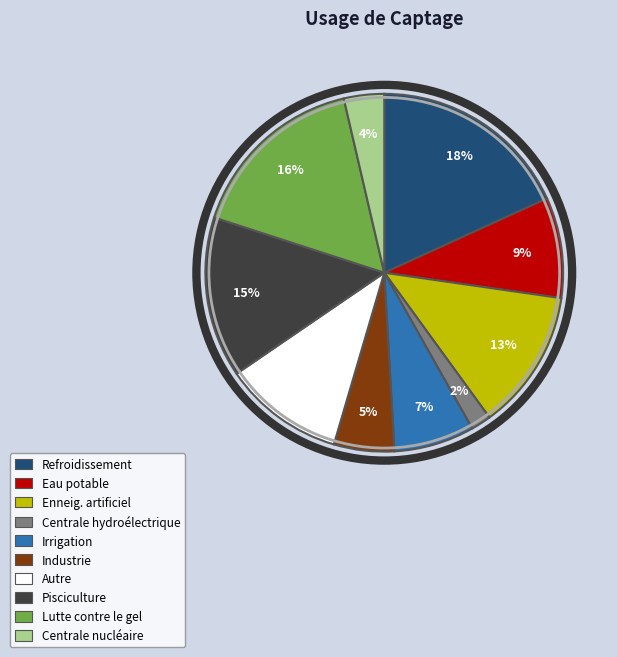

Is the sum of Refroidissement and Pisciculture greater than half?

No